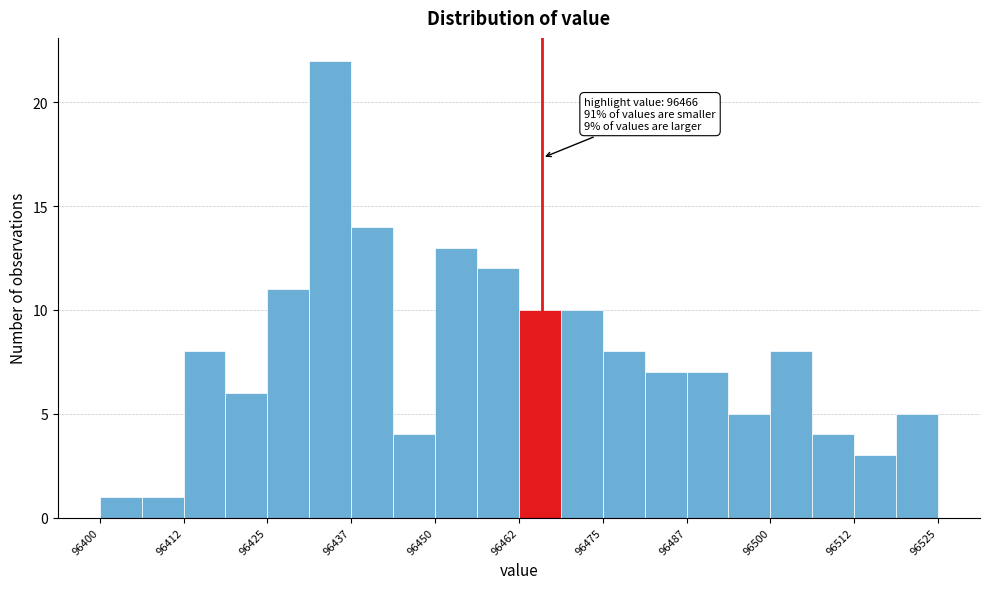

Read against the x-axis, roughly where is the centre of the tallest bar?

96434